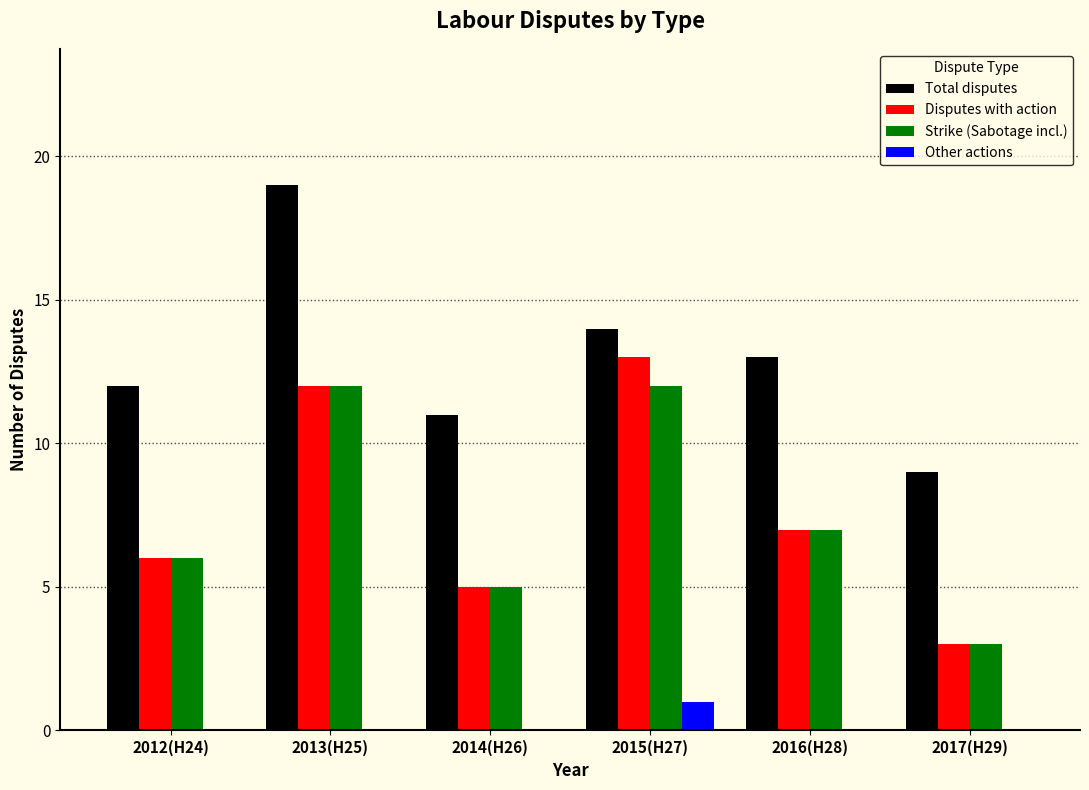

Reading right to left, extract all data points from this chart.

Total disputes: 2017(H29)=9	2016(H28)=13	2015(H27)=14	2014(H26)=11	2013(H25)=19	2012(H24)=12
Disputes with action: 2017(H29)=3	2016(H28)=7	2015(H27)=13	2014(H26)=5	2013(H25)=12	2012(H24)=6
Strike (Sabotage incl.): 2017(H29)=3	2016(H28)=7	2015(H27)=12	2014(H26)=5	2013(H25)=12	2012(H24)=6
Other actions: 2017(H29)=0	2016(H28)=0	2015(H27)=1	2014(H26)=0	2013(H25)=0	2012(H24)=0